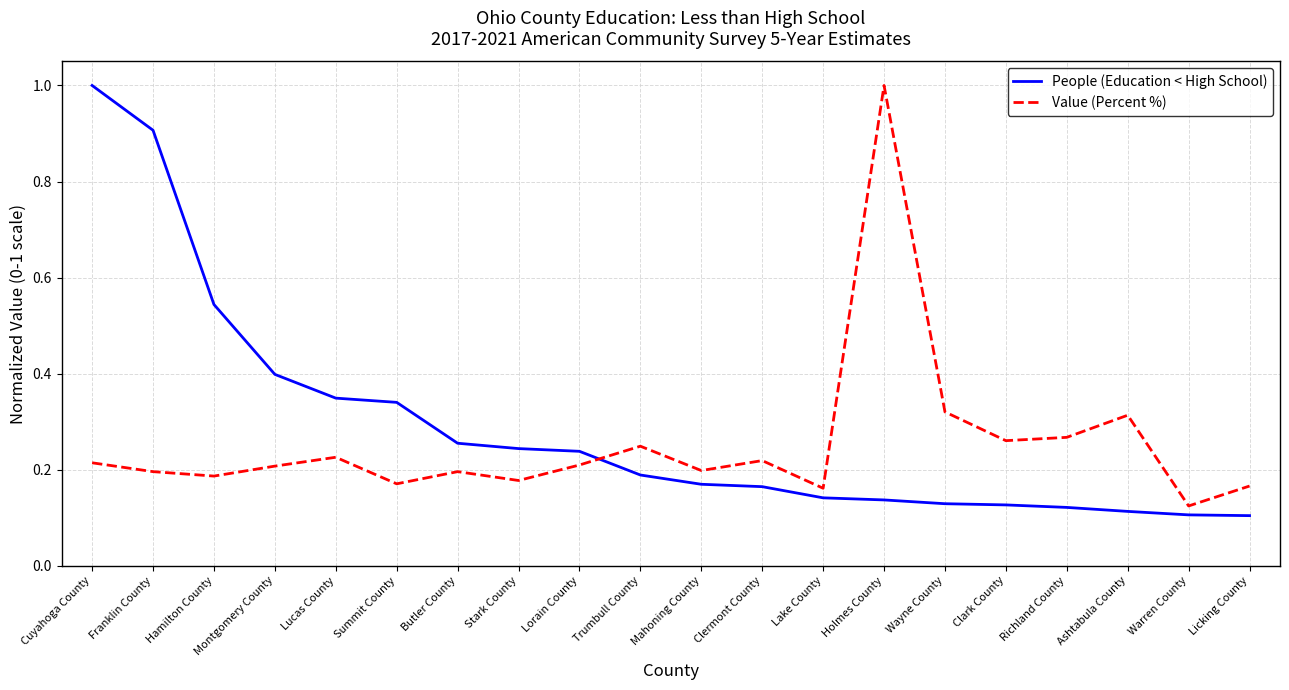

What position from the left is Hamilton County?

3